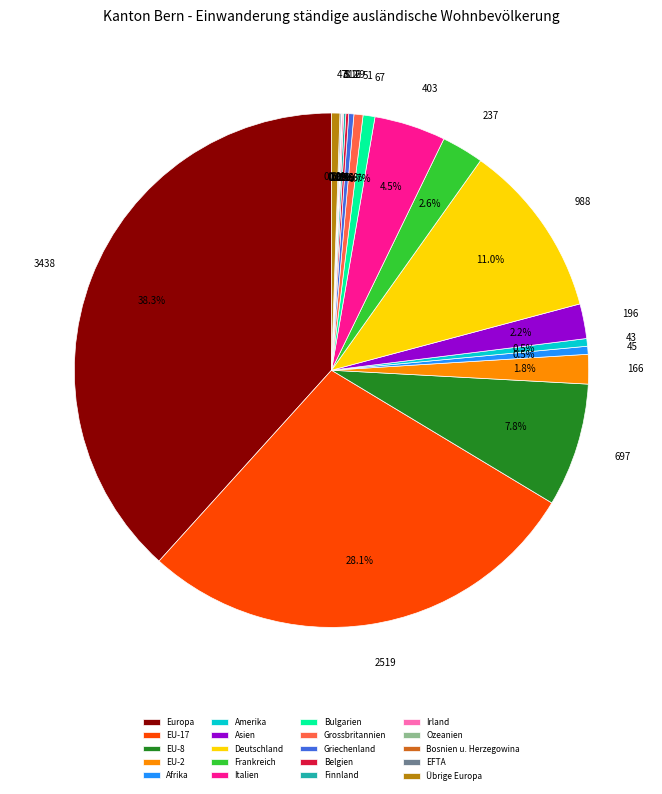

Between EU-2 and Afrika, which is larger?

EU-2